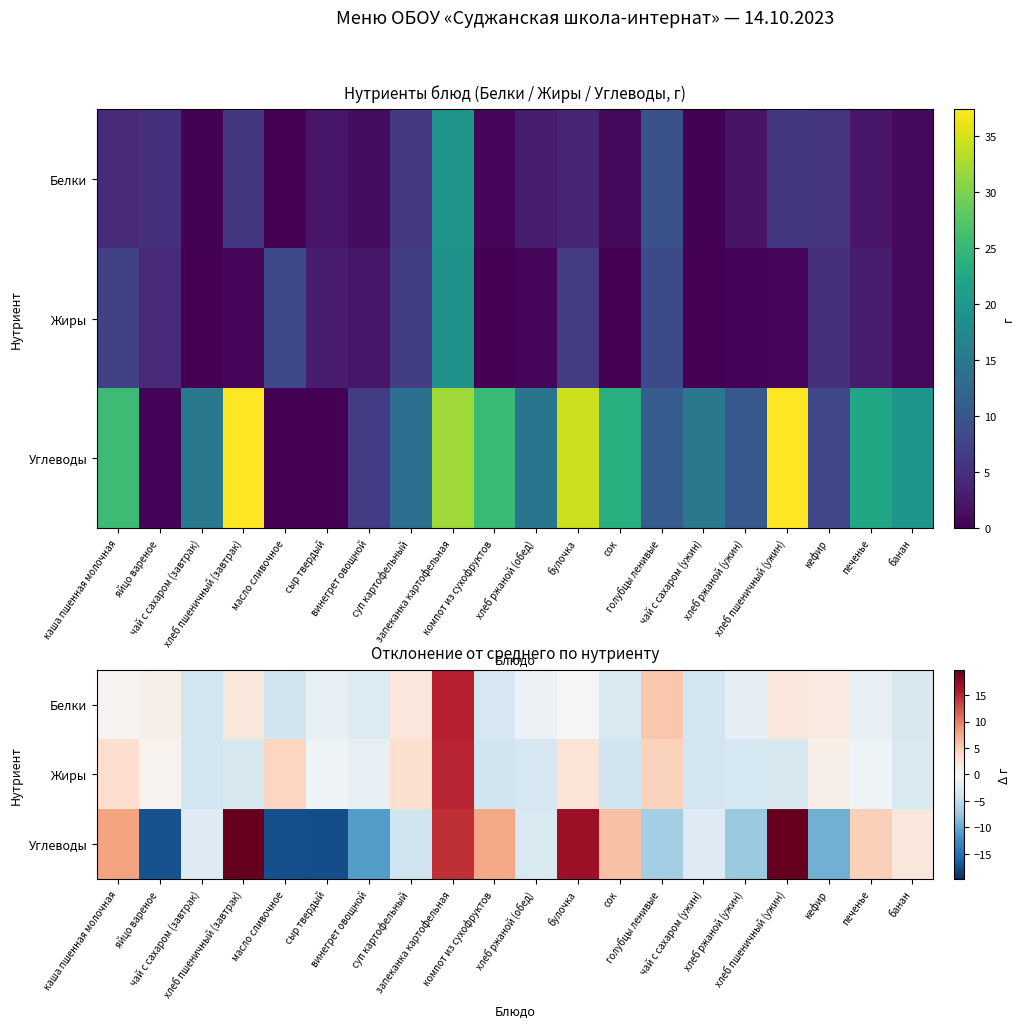

What is the spread (max minus min) of values at хлеб пшеничный (завтрак)?

23.0